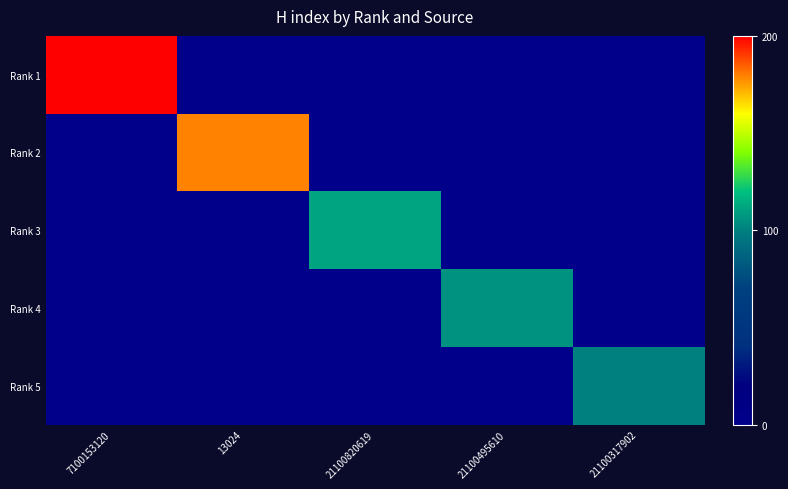

At 7100153120, list the series in order from largest to smallest.

Rank 1, Rank 2, Rank 3, Rank 4, Rank 5